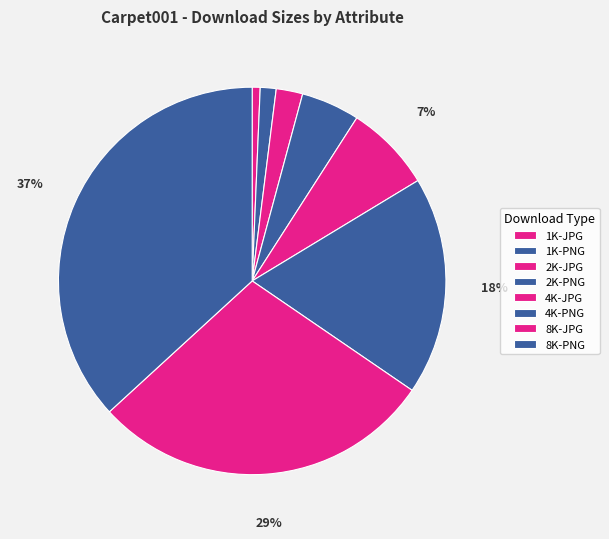

To the nearest percent, what is the difference between the 4K-JPG and 1K-PNG slice percentages?

6%